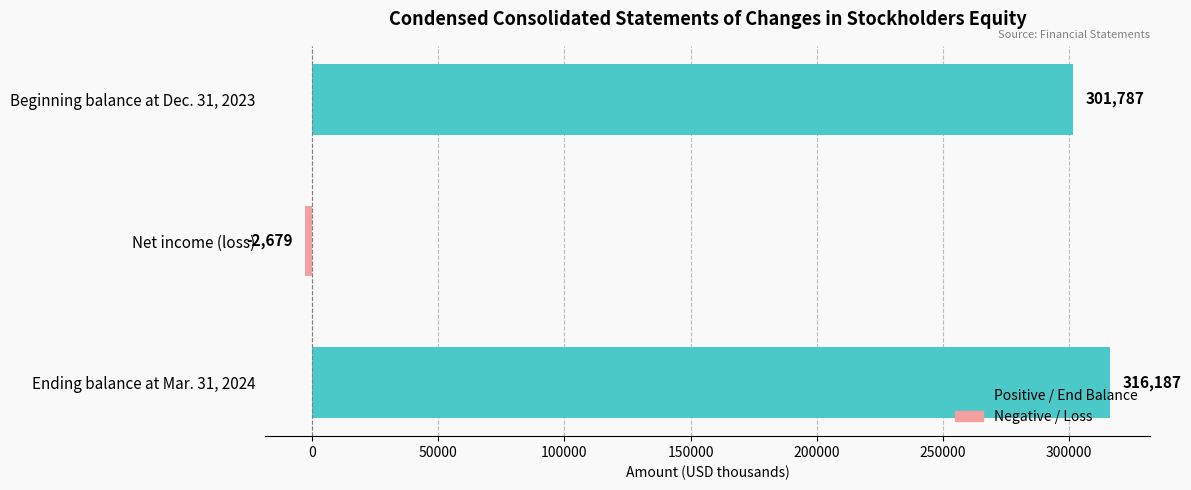

How many categories are shown in the chart?

3